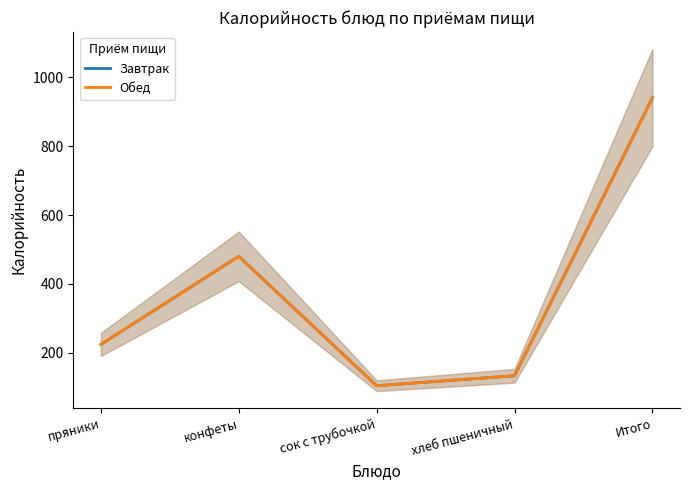

At which category does the chart reach its minimum across all series?

сок с трубочкой